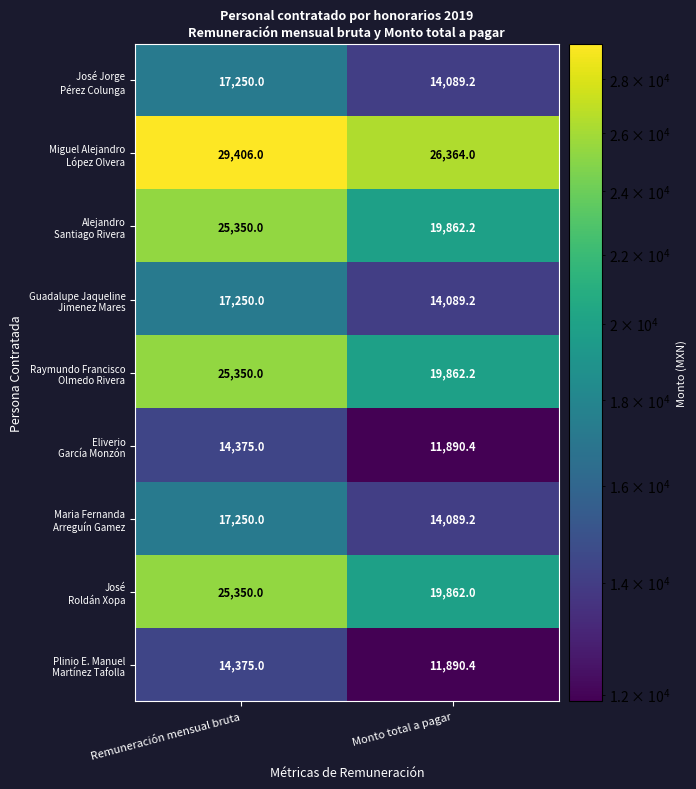

What is the difference between the highest and lowest values at Monto total a pagar?

14473.6